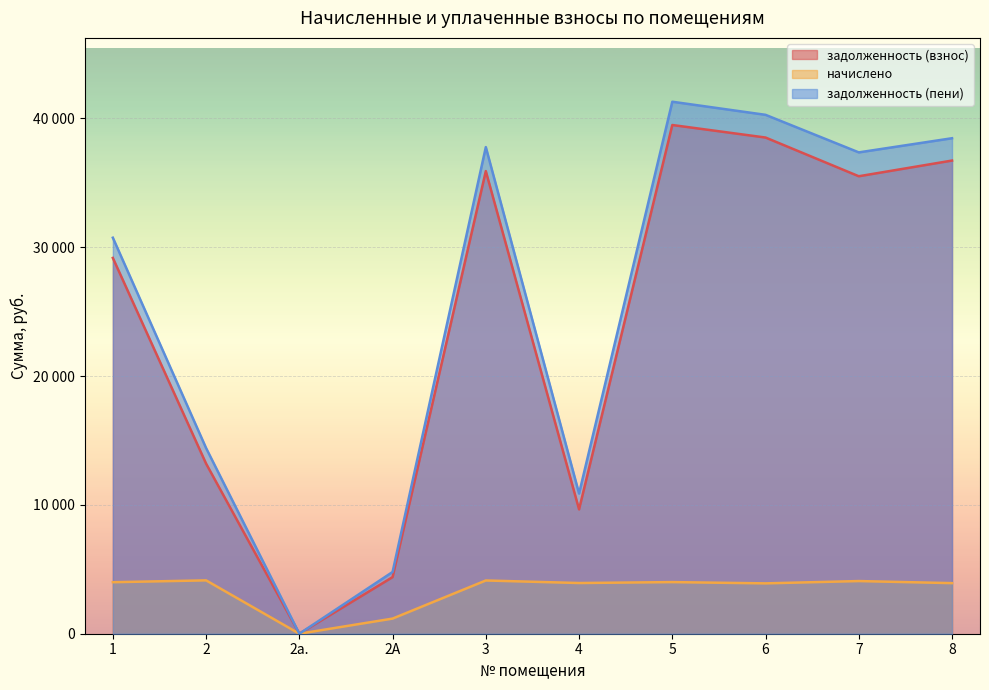

What is the label of the 9th point from the left?

7